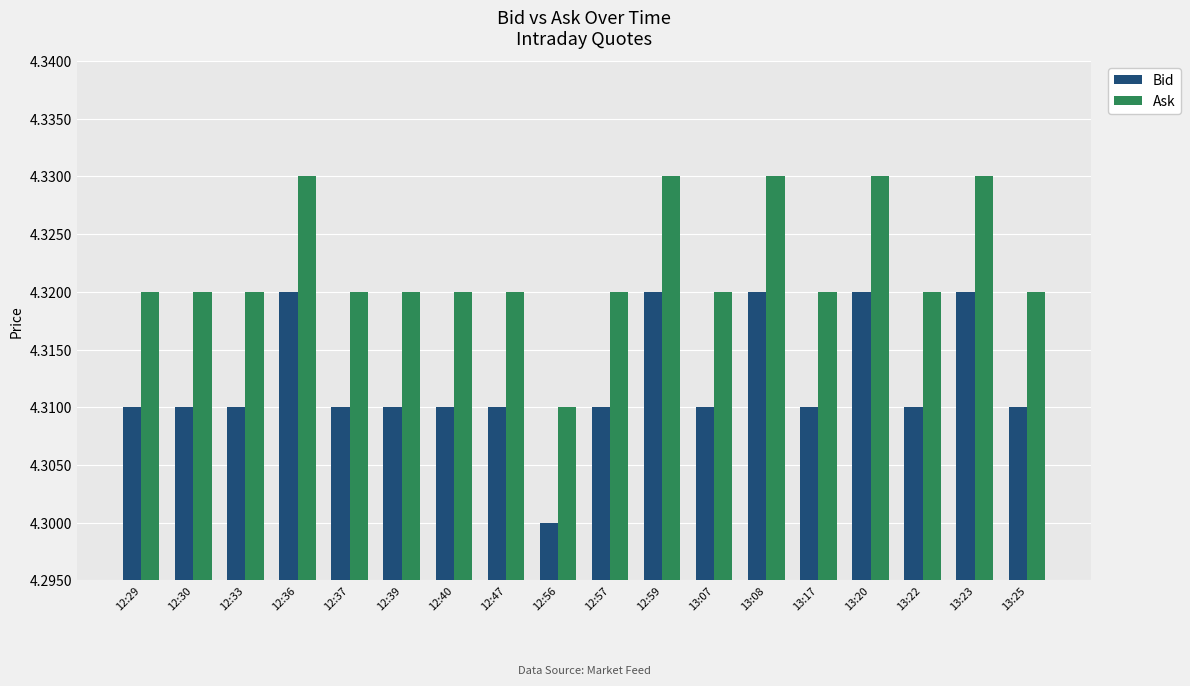

Rank the series by their maximum value, from lowest to highest.

Bid, Ask